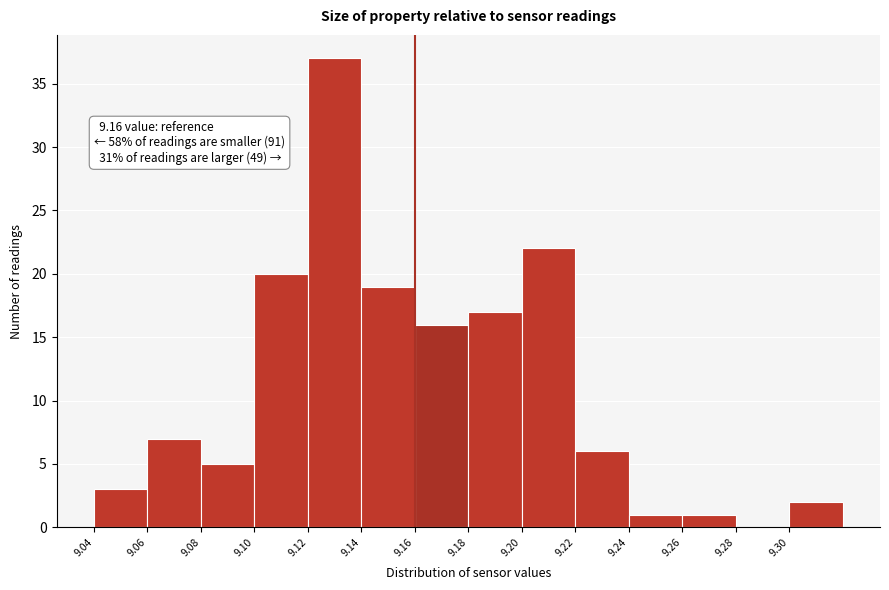

Which range on the x-axis has the tallest bar?

9.12 to 9.14